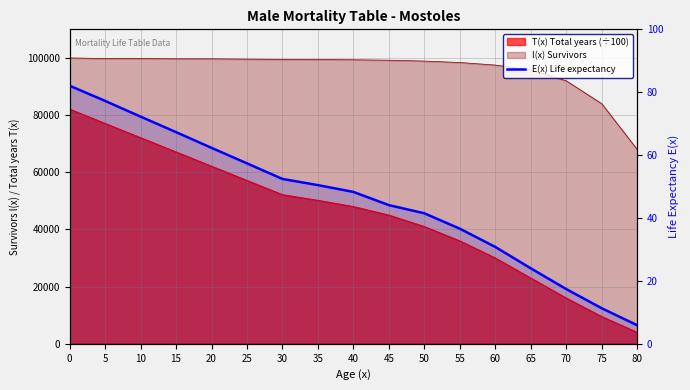

How many lines are shown in the chart?

1